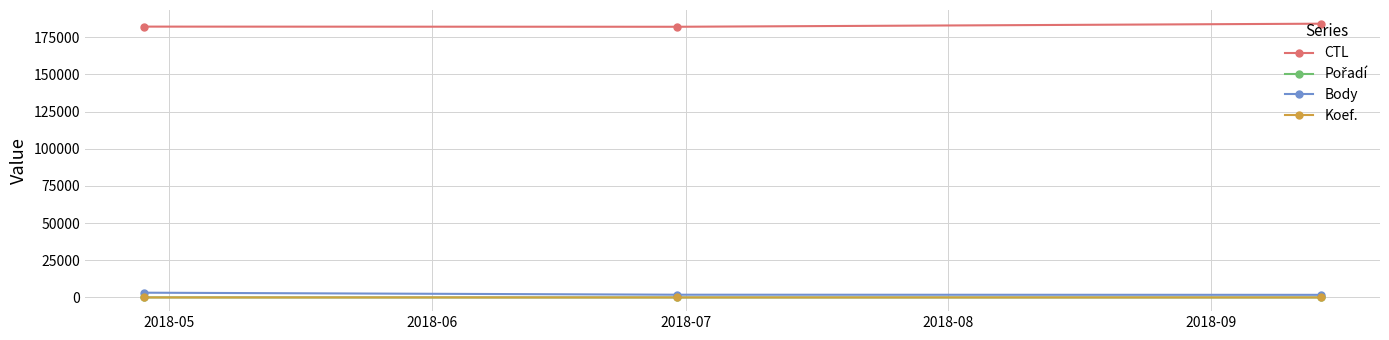

How many values in the Body series are below 1846?

1